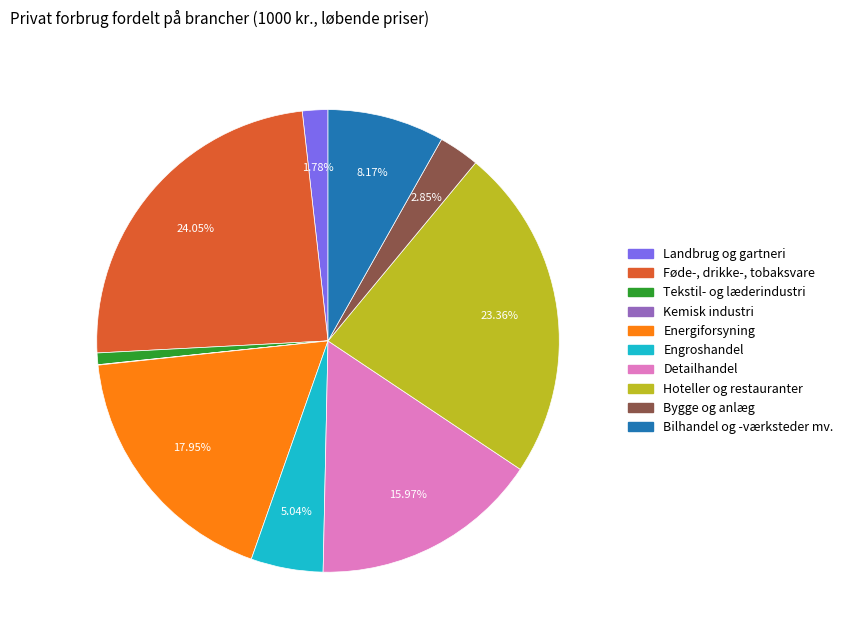

Approximately how many times larger is the value at Detailhandel compared to Føde-, drikke-, tobaksvare?

0.7